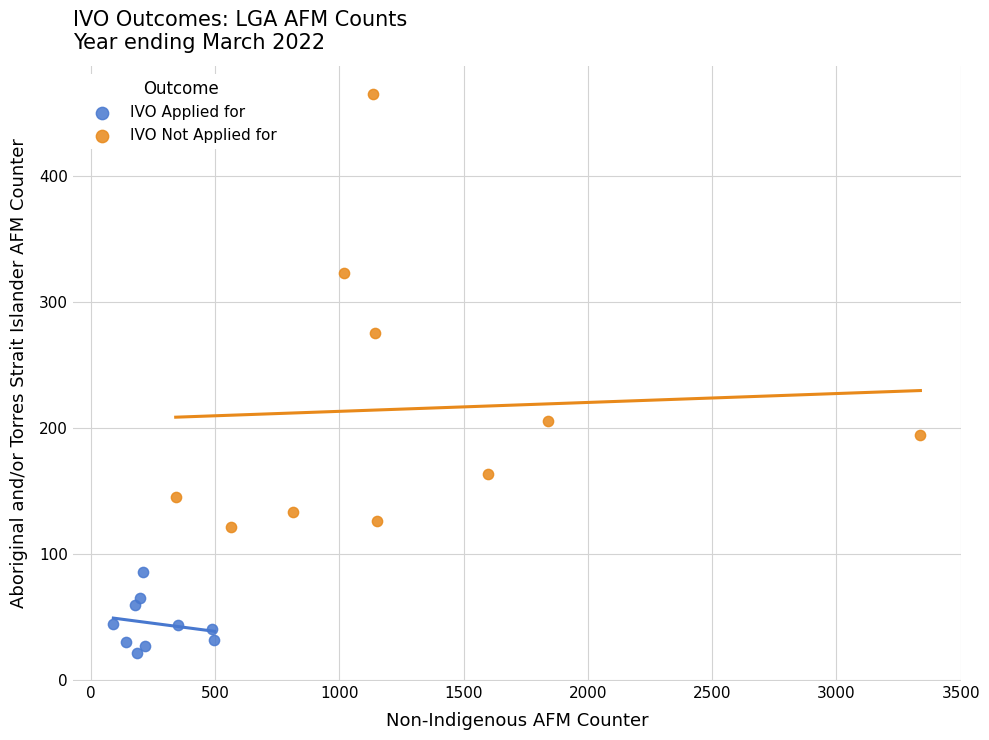

Which series has the widest spread of Y values?

IVO Not Applied for